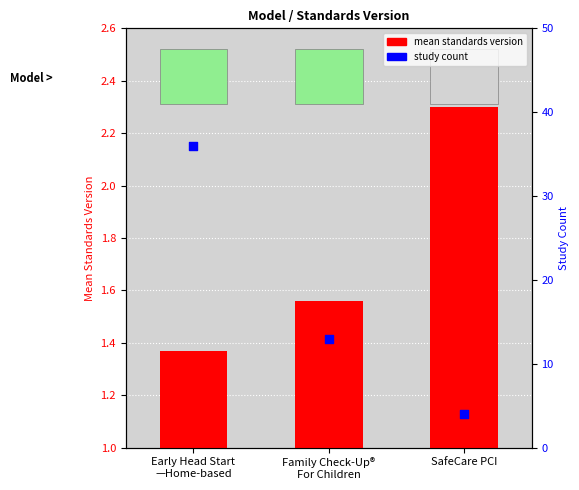

At which category is the sum across all series the highest?

Early Head Start
—Home-based